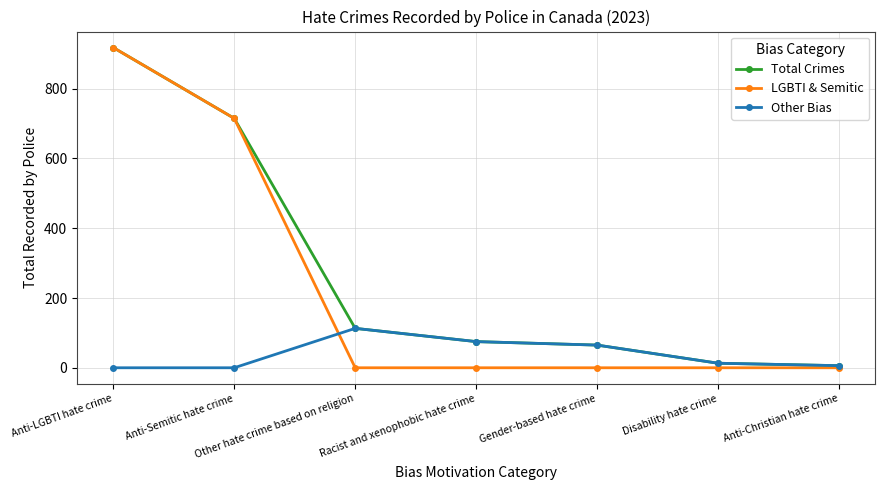

List the series in order of their overall mean, lowest first.

Other Bias, LGBTI & Semitic, Total Crimes